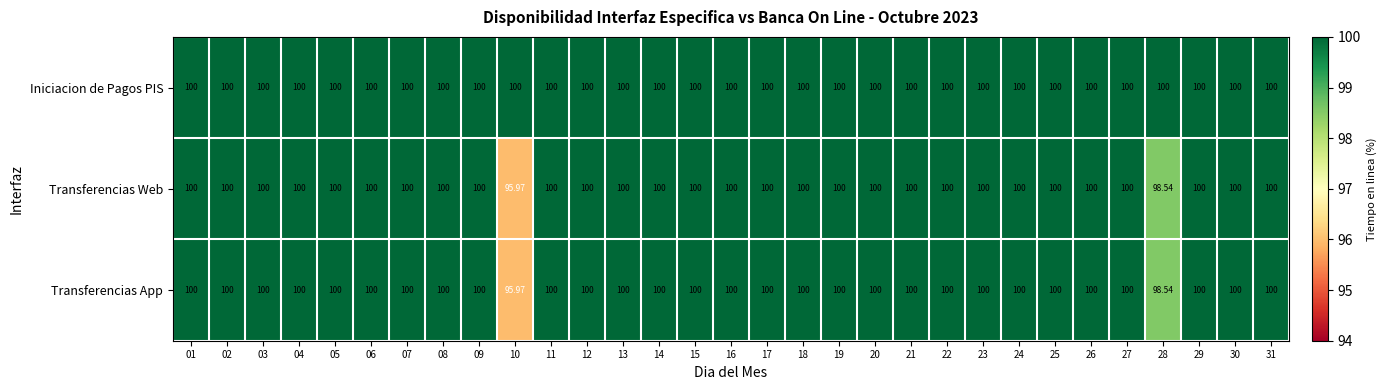

At which category is the sum across all series the highest?

01